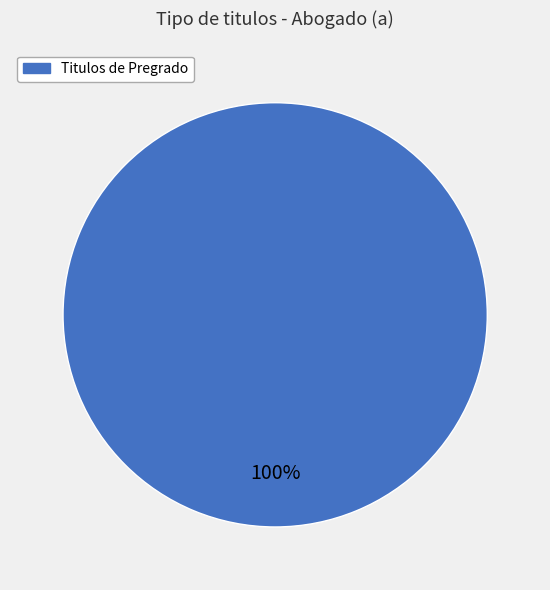

Is there any slice that represents more than half of the pie?

Yes